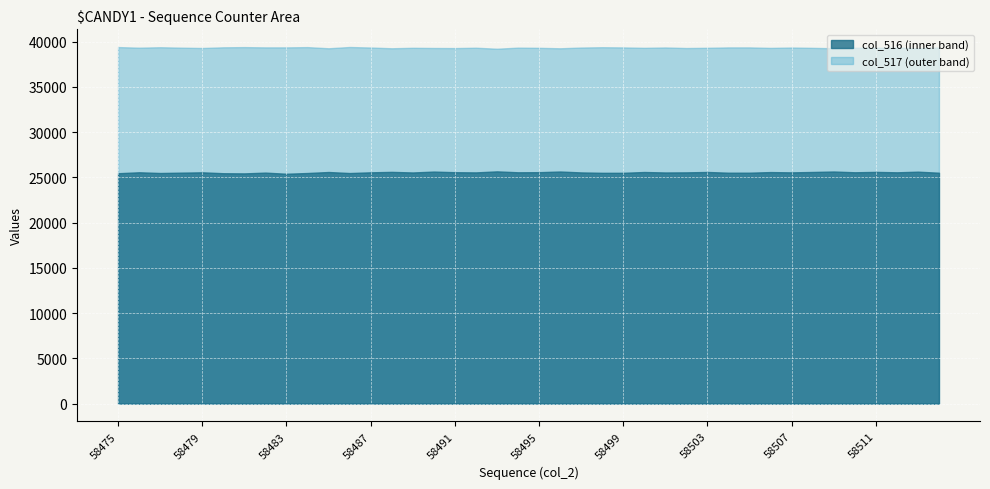

What is the value of the col_517 point at the 17th from the left?

39296